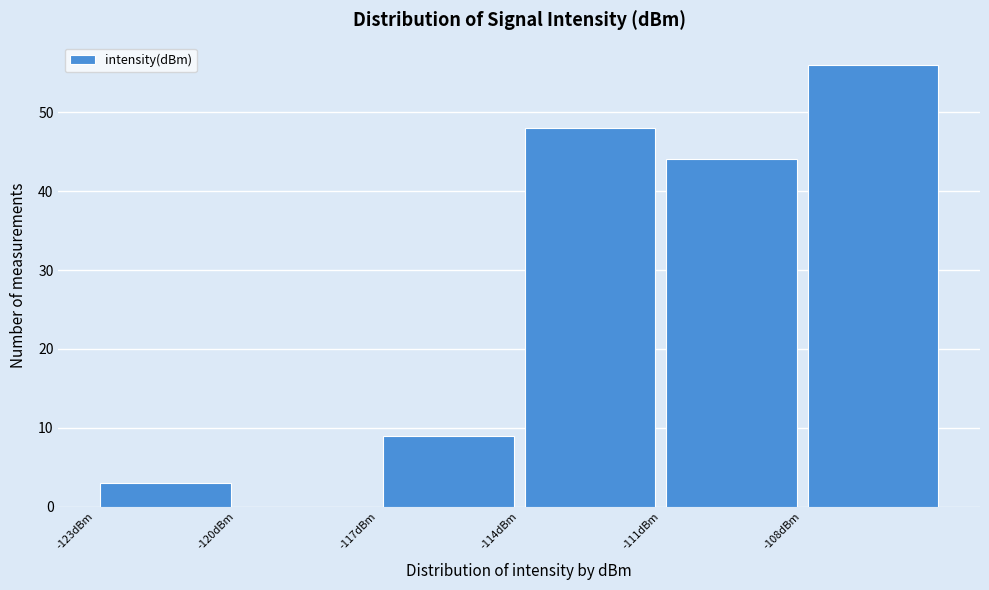

Reading left to right, transcribe this chart: for each bar, give the range it covers on the x-axis and its height. The values are not printed on the chart, so give them approximately, as read against the axis.

-123 to -120: 3
-120 to -117: 0
-117 to -114: 9
-114 to -111: 48
-111 to -108: 44
-108 to -105: 56